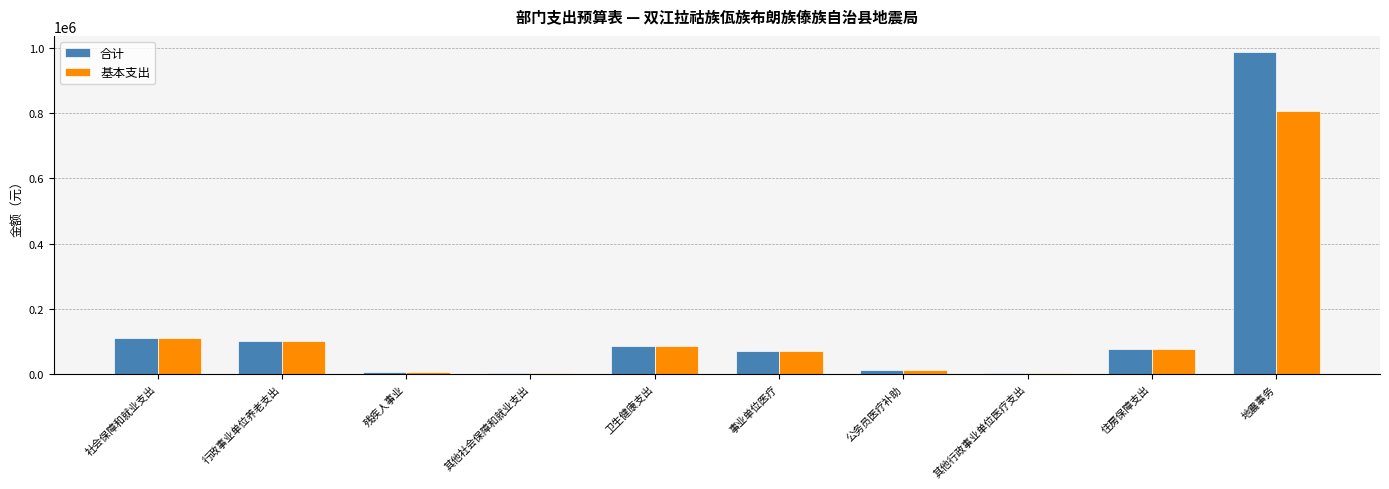

At which label is 基本支出 closest to 404290?

社会保障和就业支出